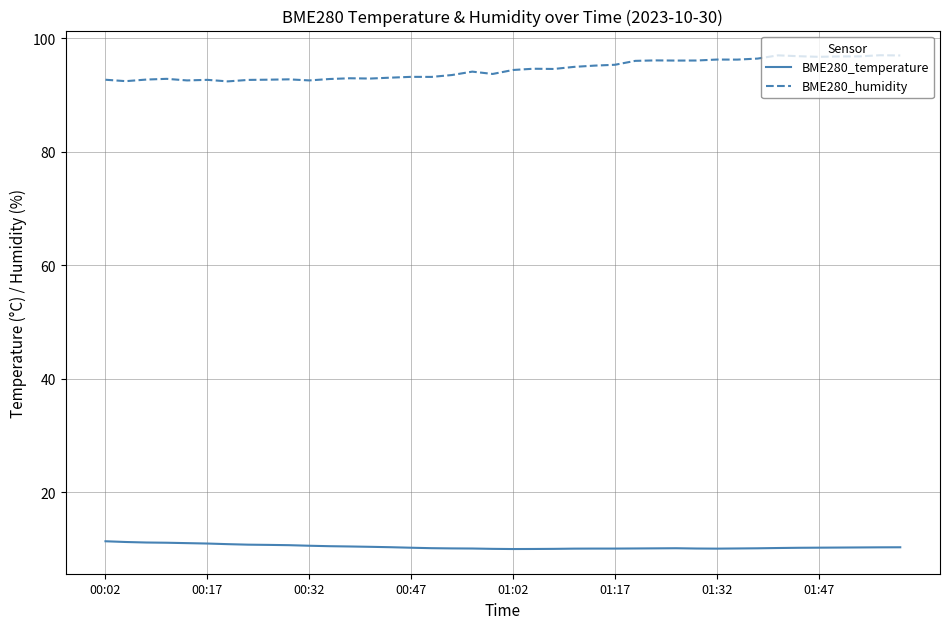

What are all the series names shown in the legend?

BME280_temperature, BME280_humidity